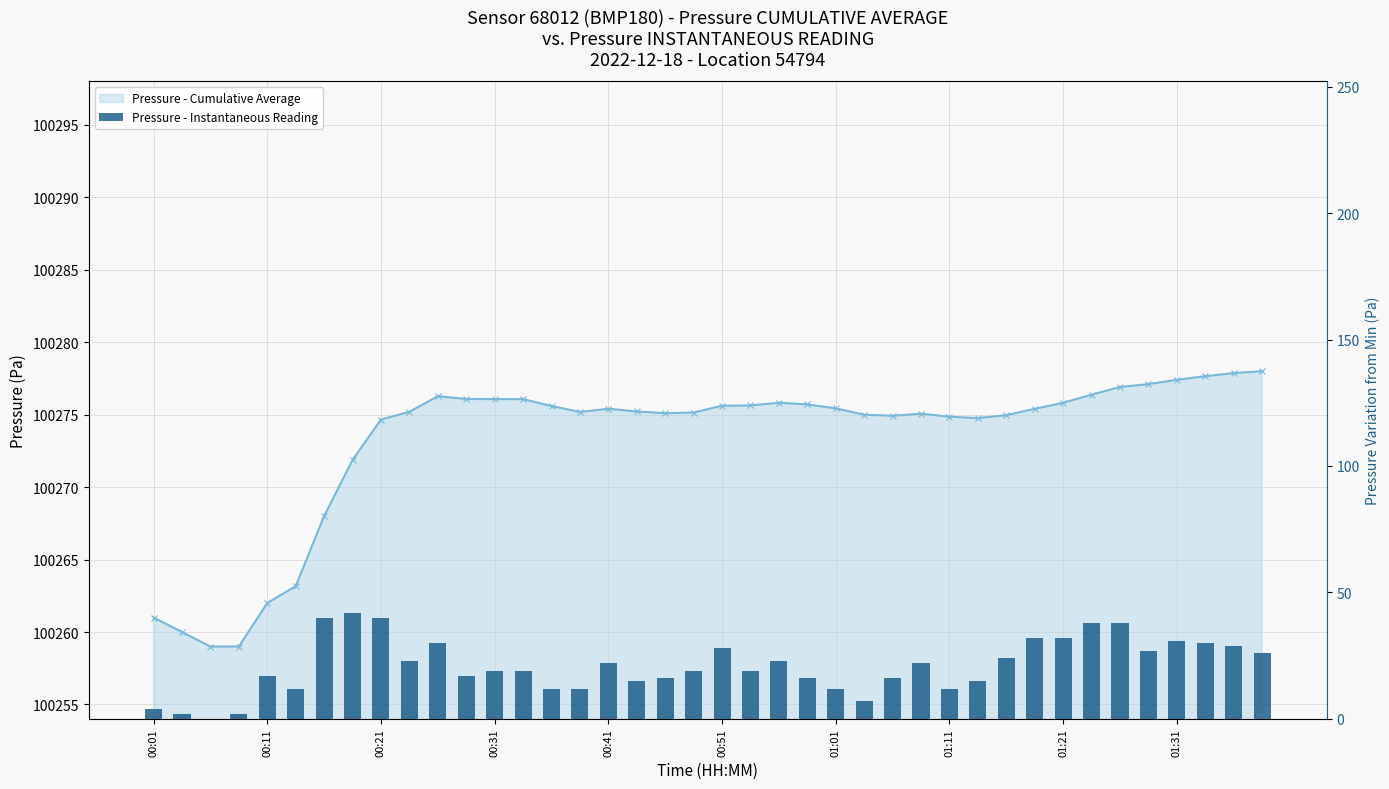

What is the difference between the second highest and second lowest values in the Pressure - Cumulative Average series?

18.9